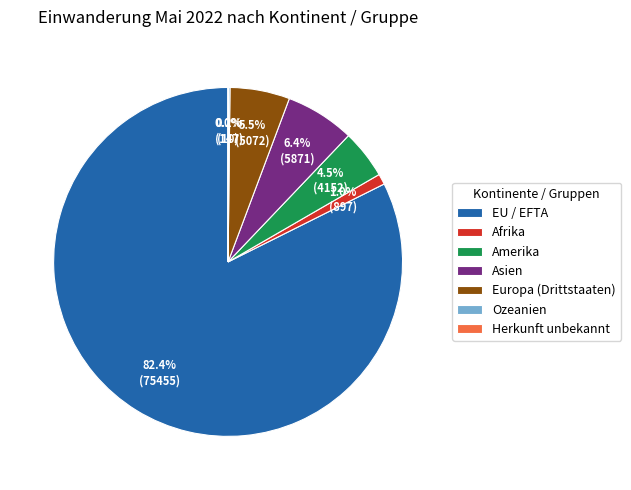

The EU / EFTA slice represents 69% of the pie. True or false?

False